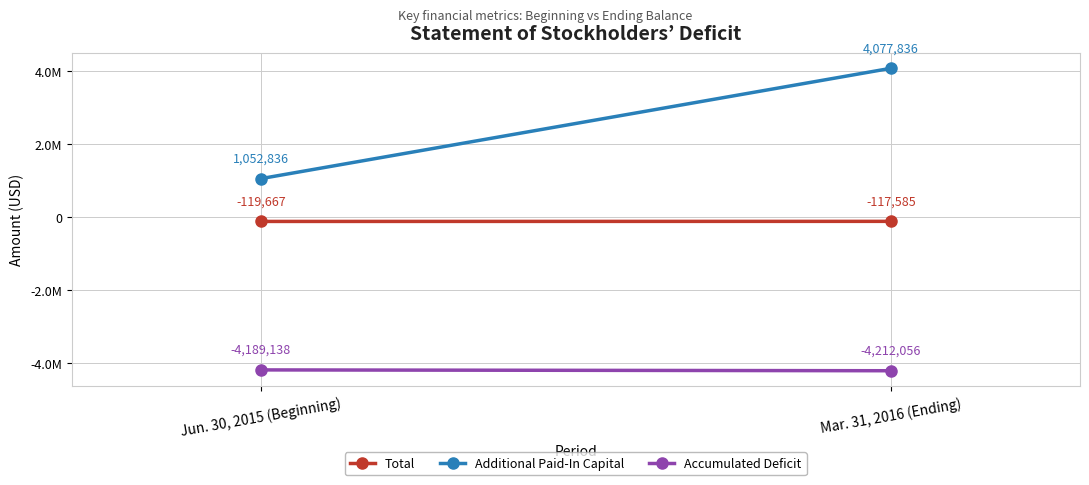

Is it true that Additional Paid-In Capital equals 1052836 at Jun. 30, 2015 (Beginning)?

True